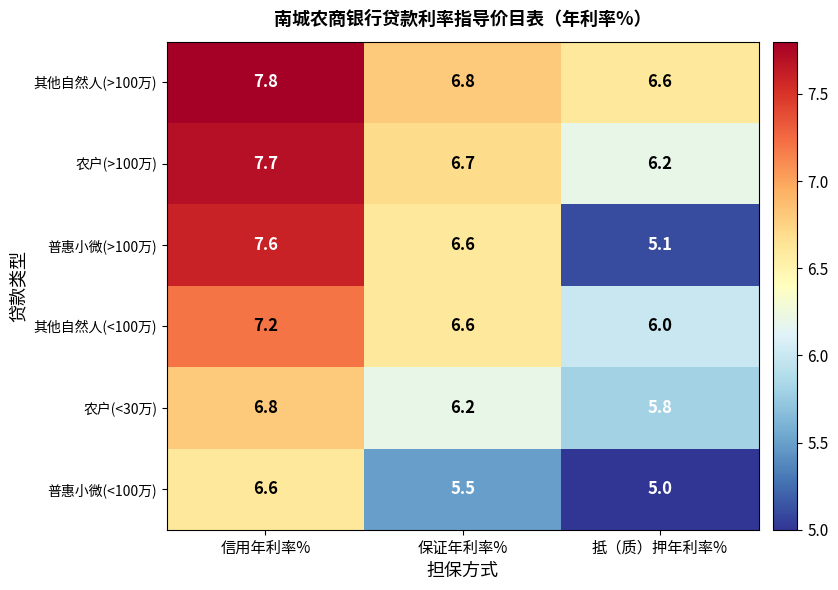

Which series has the largest range (max minus min)?

普惠小微(>100万)